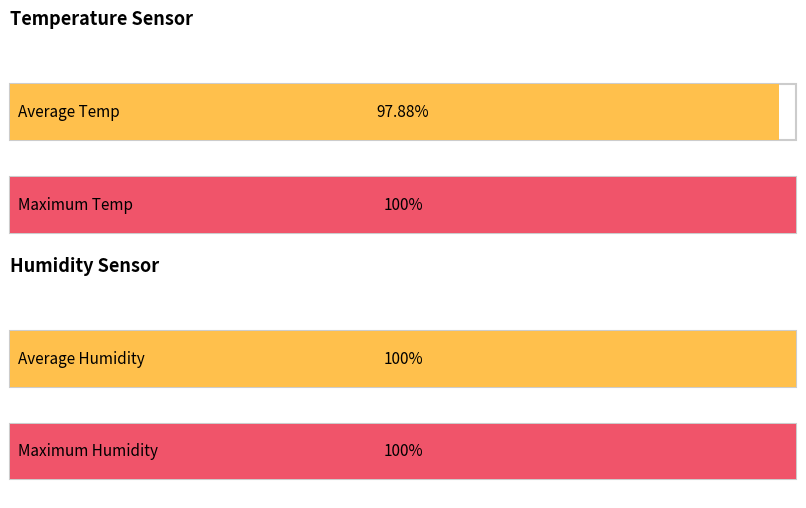

How many distinct data groups are displayed?

4